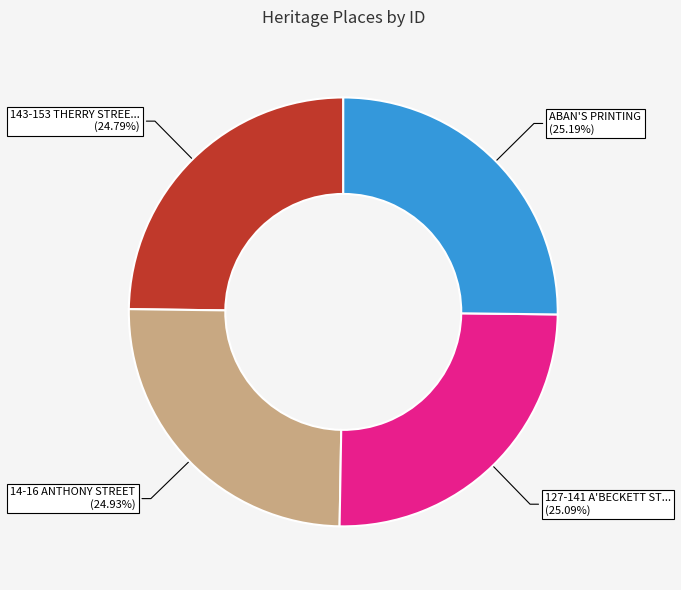

Is there any slice that represents more than half of the pie?

No